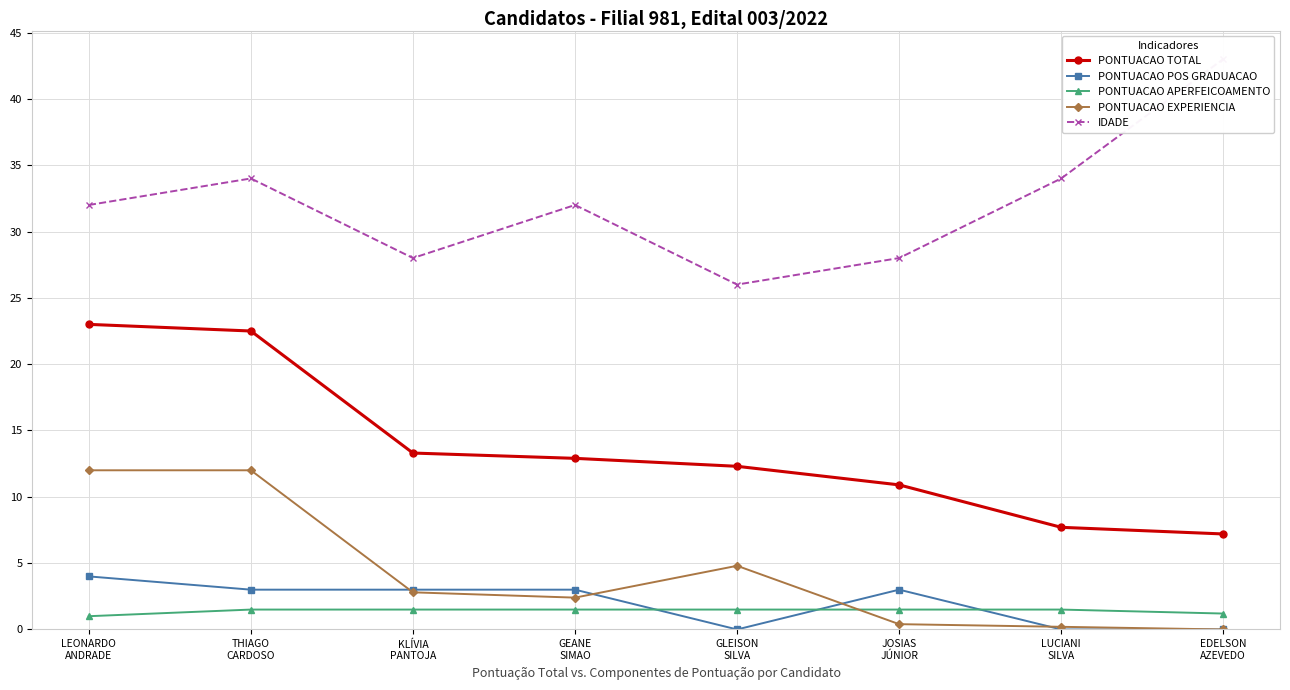

What is the difference between the maximum and minimum values in the IDADE series?

17.0